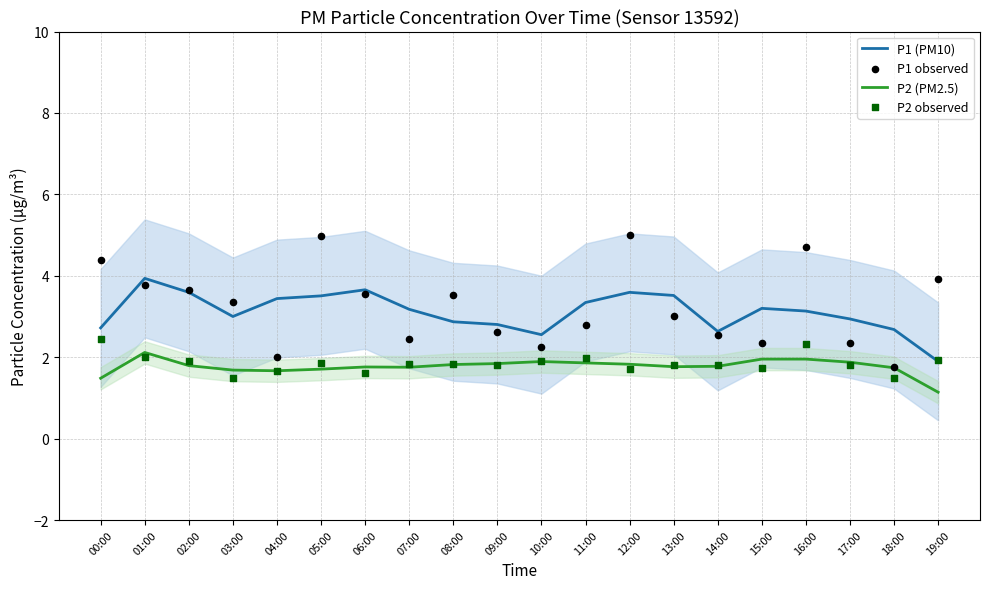

Is the value of P1 (PM10) at 08:00 greater than the value of P2 (PM2.5) at 01:00?

Yes